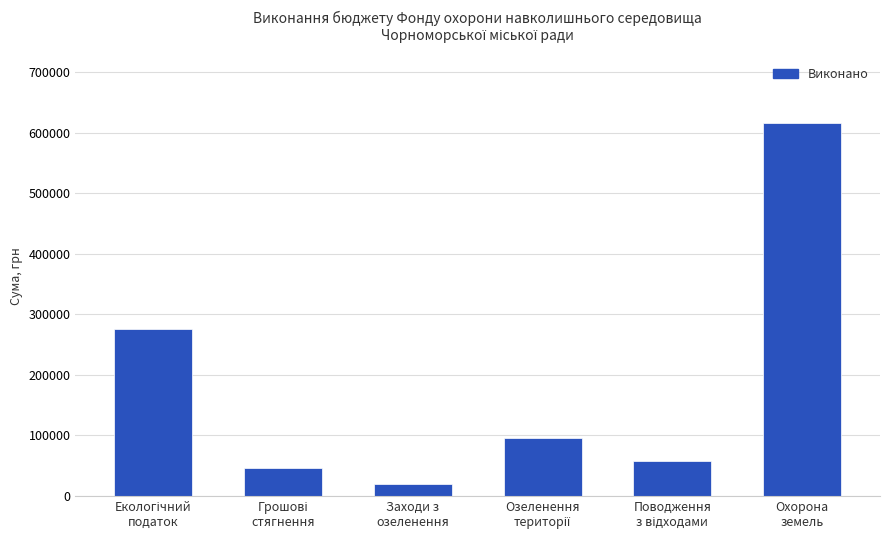

Read the value at Заходи з
озеленення.

19982.1